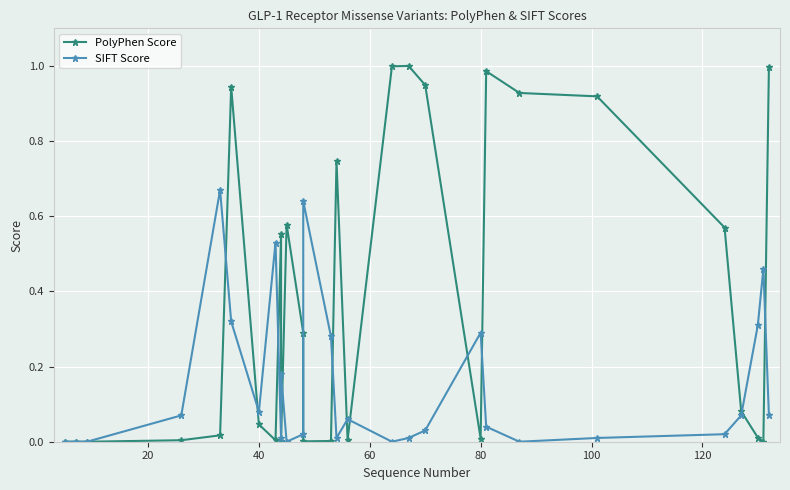

Reading right to left, transcribe all the data shown in this chart.

PolyPhen Score: 1.0	0.0	0.0	0.1	0.6	0.9	0.9	1.0	0.0	0.9	1.0	1.0	0.0	0.7	0.0	0.0	0.3	0.6	0.0	0.6	0.0	0.0	0.9	0.0	0.0	0.0	0.0	0.0
SIFT Score: 0.1	0.5	0.3	0.1	0.0	0.0	0.0	0.0	0.3	0.0	0.0	0.0	0.1	0.0	0.3	0.6	0.0	0.0	0.2	0.0	0.5	0.1	0.3	0.7	0.1	0.0	0.0	0.0